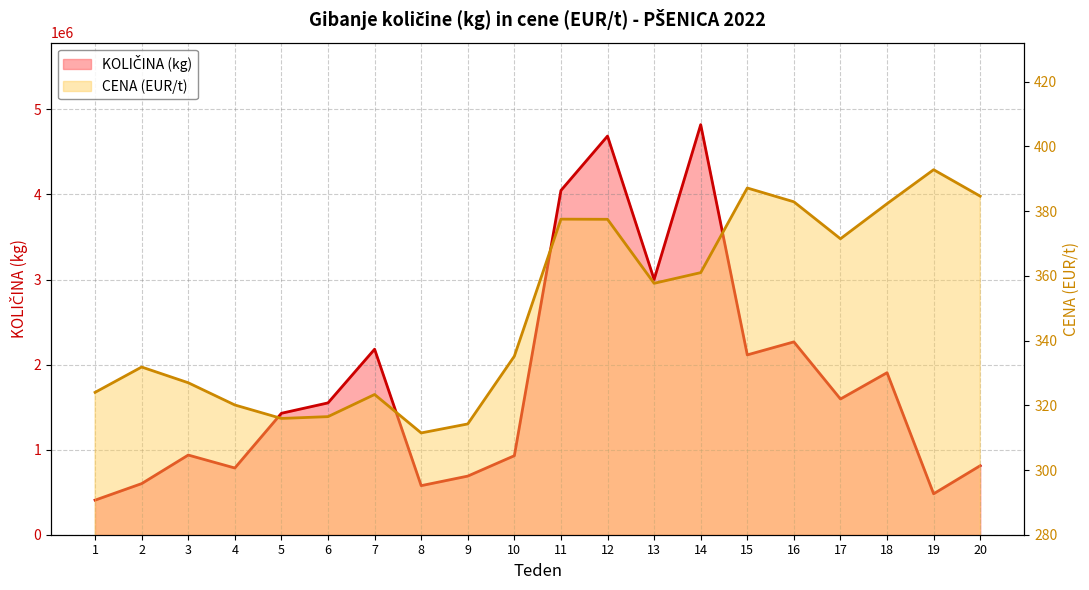

List the series in order of their overall mean, lowest first.

CENA (EUR/t), KOLIČINA (kg)